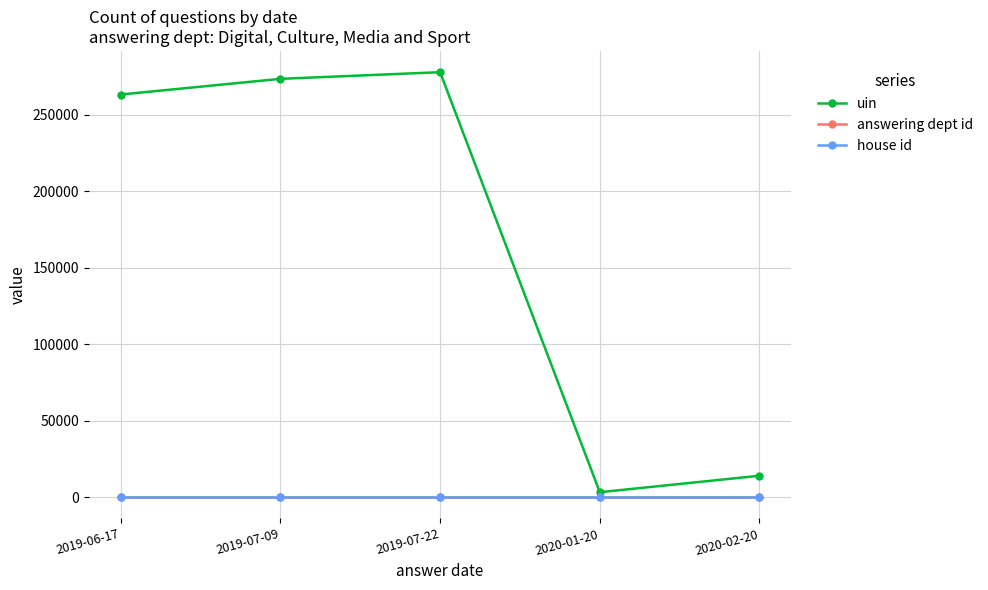

True or false: uin has more than 2 interior local peaks.

False